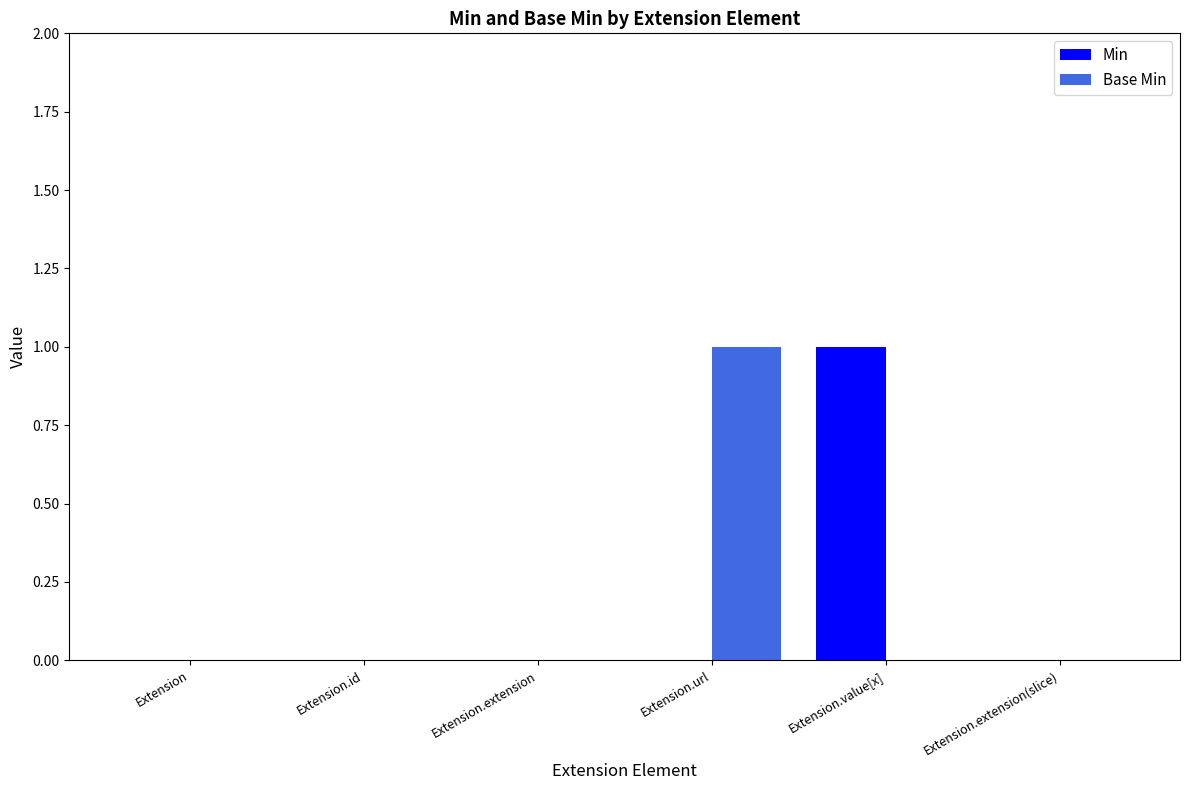

What is the sum of the Base Min values at Extension.id and Extension.url?

1